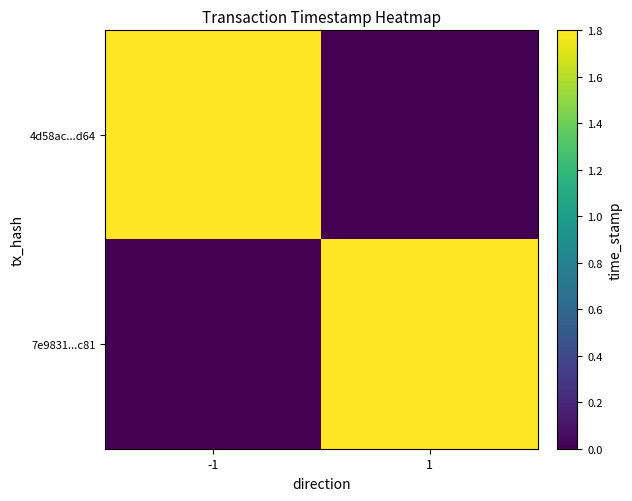

At how many categories does at least one series exceed 0?

2